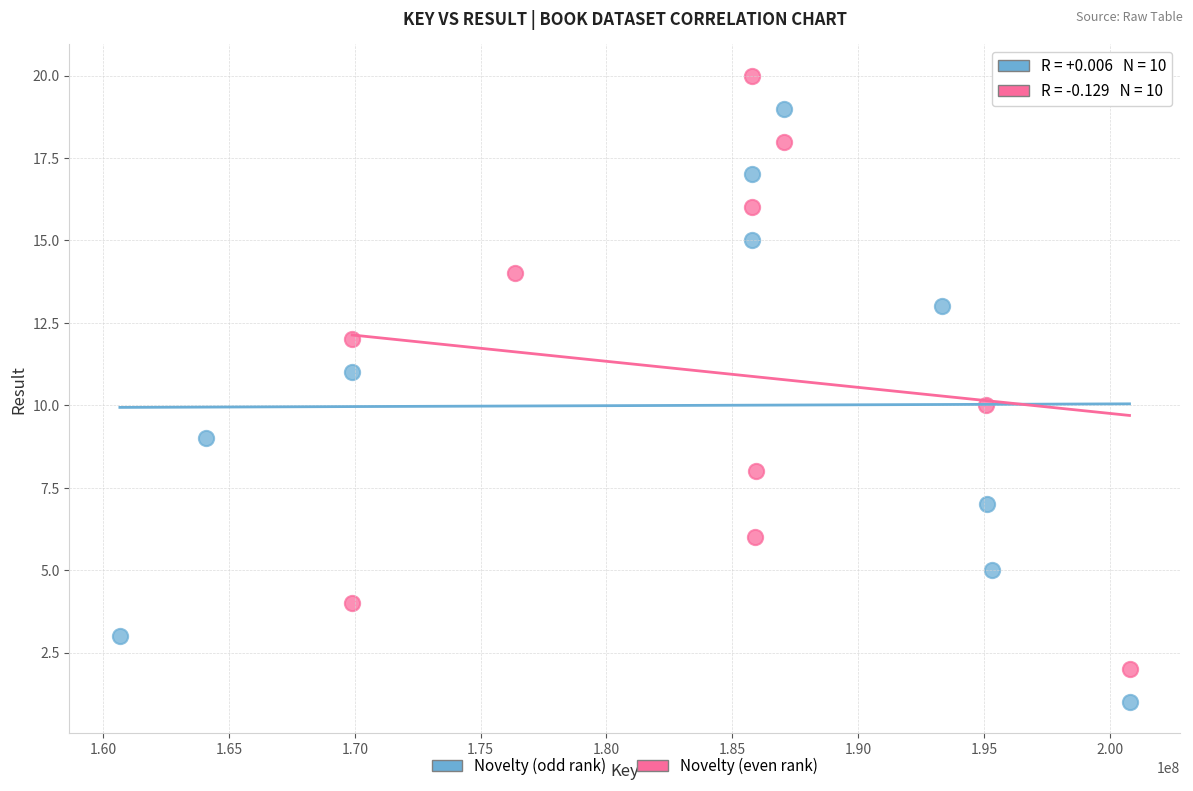

Which series contains the highest Y value?

Novelty (even rank)